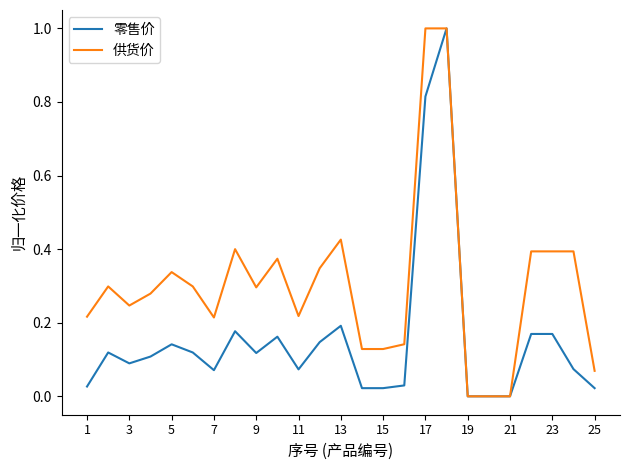

True or false: 供货价 has more than 0 points higher than both neighbors.

True